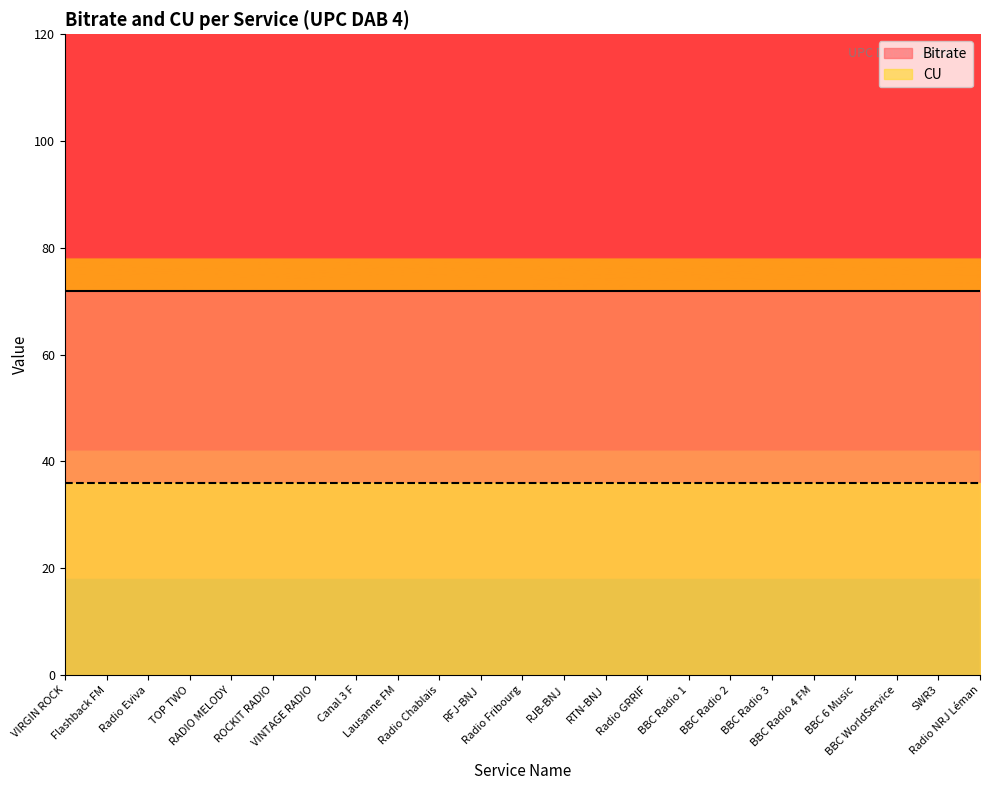

List the labels in order of CU value, largest first.

VIRGIN ROCK, Flashback FM, Radio Eviva, TOP TWO, RADIO MELODY, ROCKIT RADIO, VINTAGE RADIO, Canal 3 F, Lausanne FM, Radio Chablais, RFJ-BNJ, Radio Fribourg, RJB-BNJ, RTN-BNJ, Radio GRRIF, BBC Radio 1, BBC Radio 2, BBC Radio 3, BBC Radio 4 FM, BBC 6 Music, BBC WorldService, SWR3, Radio NRJ Léman